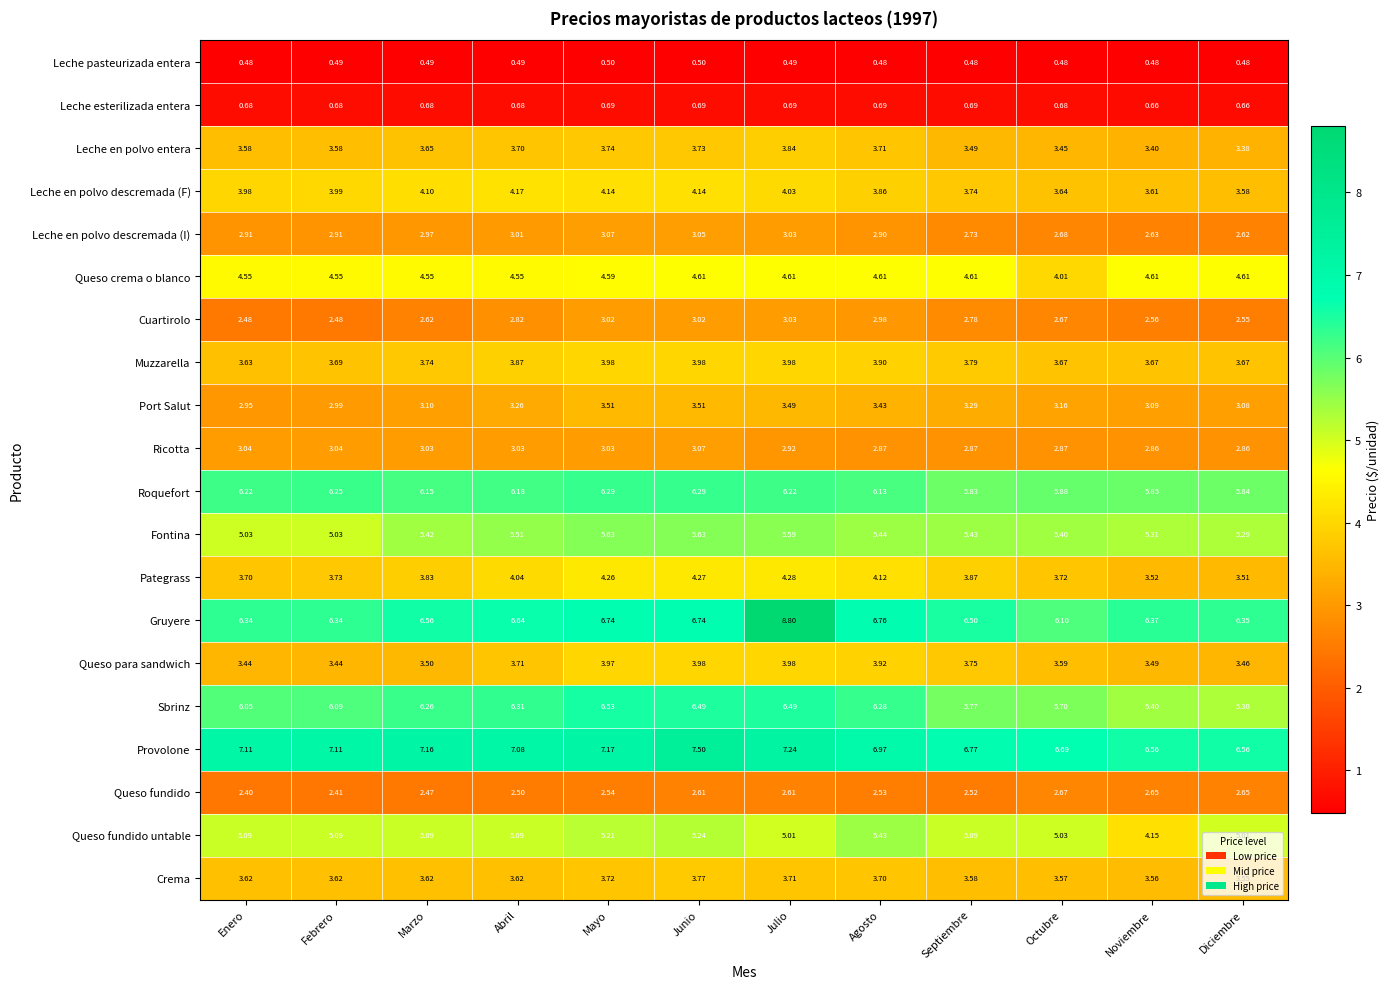

At Diciembre, list the series in order from smallest to largest.

Leche pasteurizada entera, Leche esterilizada entera, Cuartirolo, Leche en polvo descremada (I), Queso fundido, Ricotta, Port Salut, Leche en polvo entera, Queso para sandwich, Pategrass, Crema, Leche en polvo descremada (F), Muzzarella, Queso crema o blanco, Queso fundido untable, Fontina, Sbrinz, Roquefort, Gruyere, Provolone